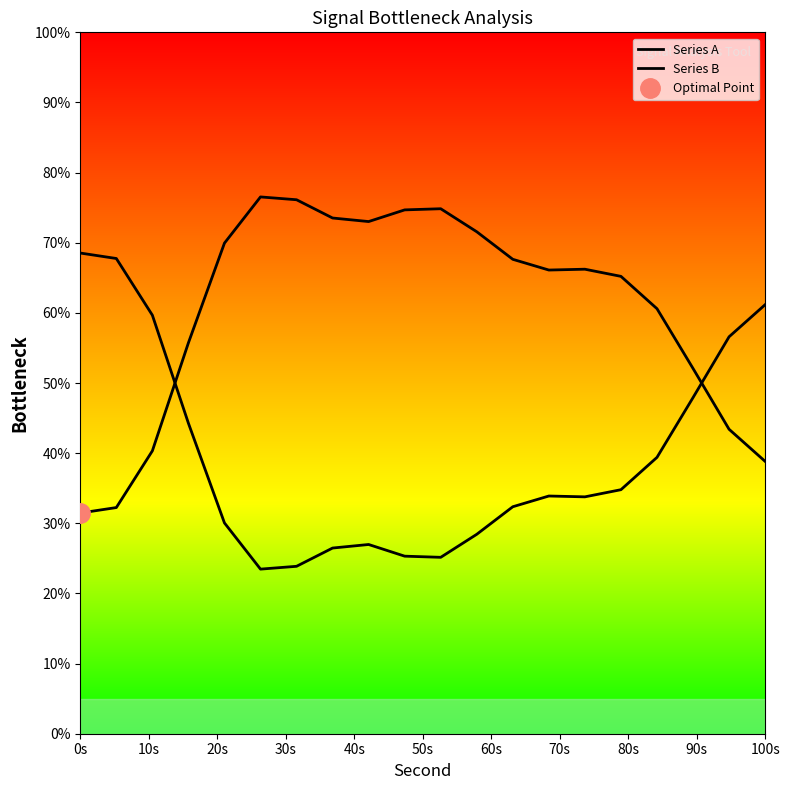

At how many categories does at least one series exceed 69?

8